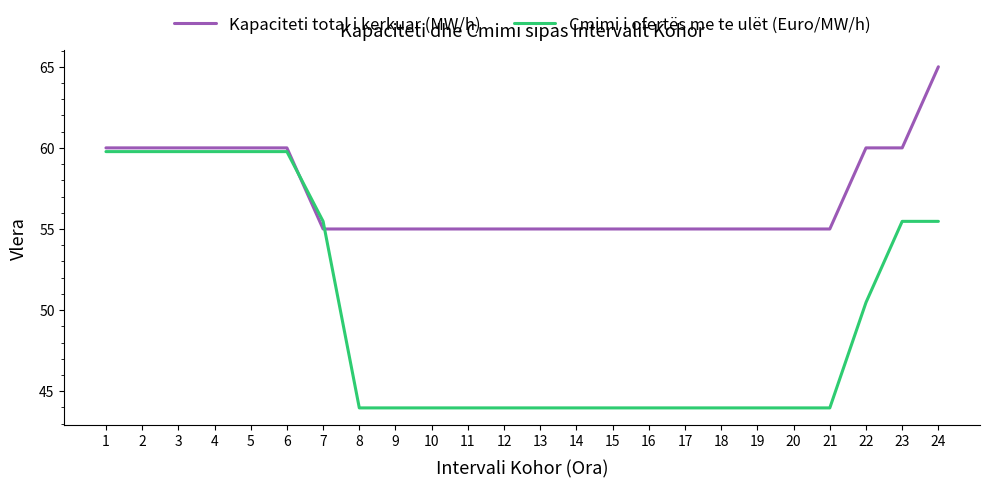

At 19, list the series in order from smallest to largest.

Cmimi i ofertës me te ulët (Euro/MW/h), Kapaciteti total i kerkuar (MW/h)